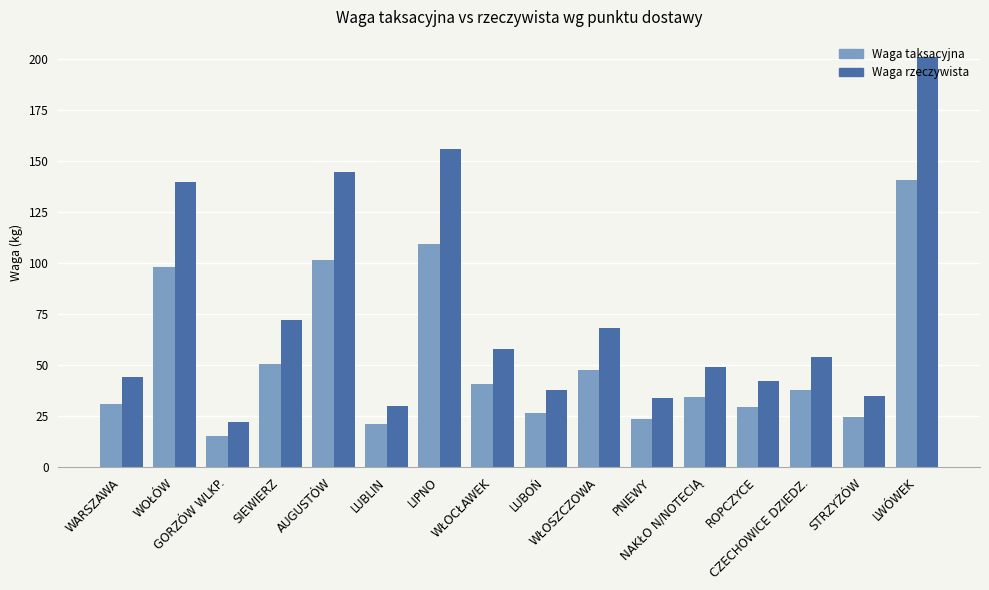

At NAKŁO N/NOTECIĄ, list the series in order from smallest to largest.

Waga taksacyjna, Waga rzeczywista